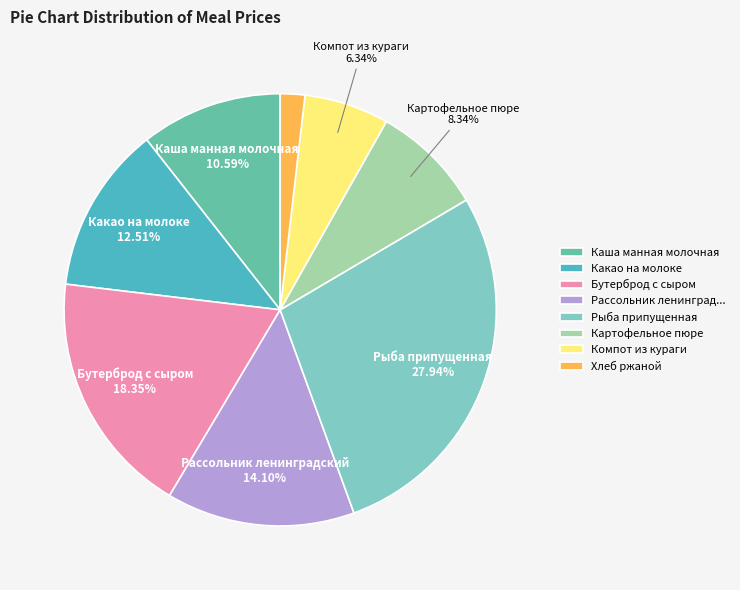

Which has a higher value, Хлеб ржаной or Рыба припущенная?

Рыба припущенная